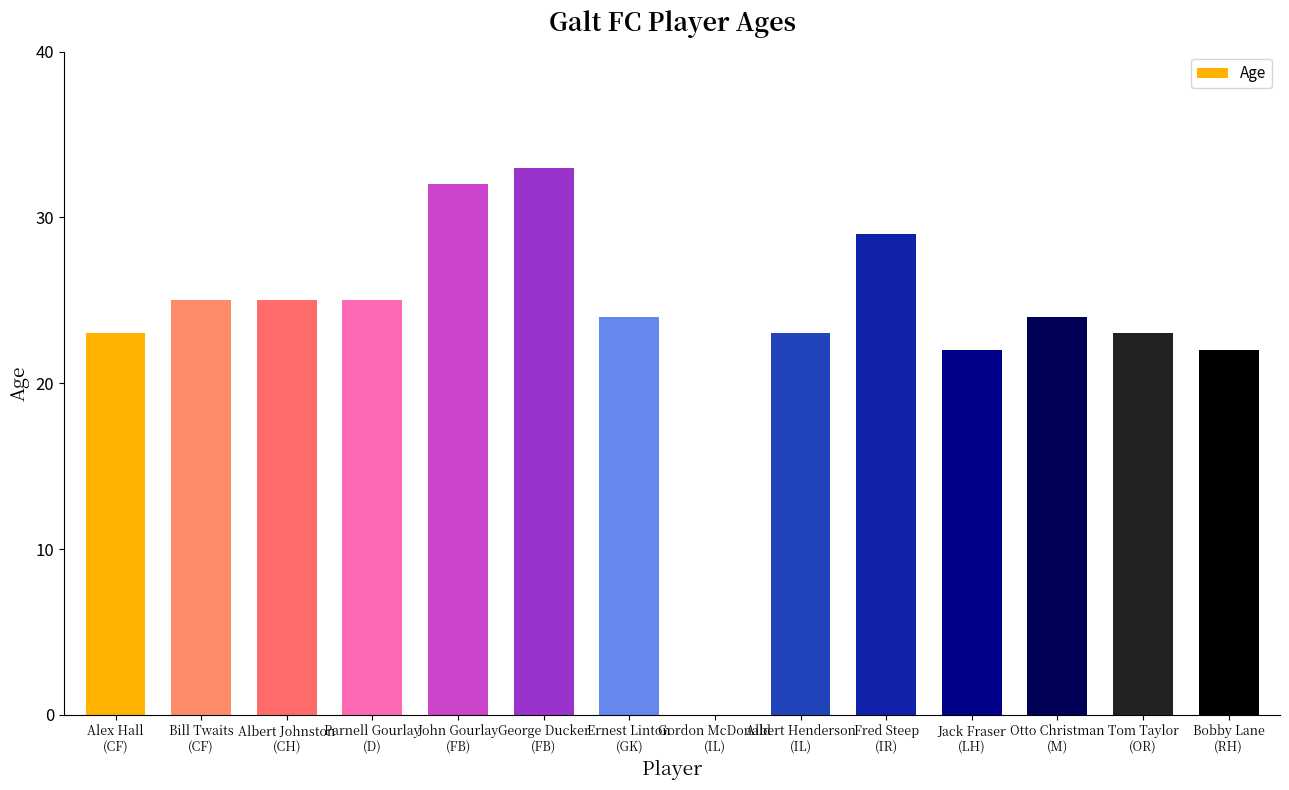

How many data points does each series have?

14